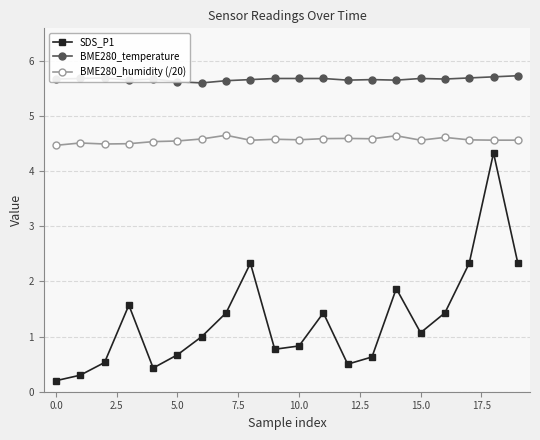

What is the minimum value shown in the chart?

0.2